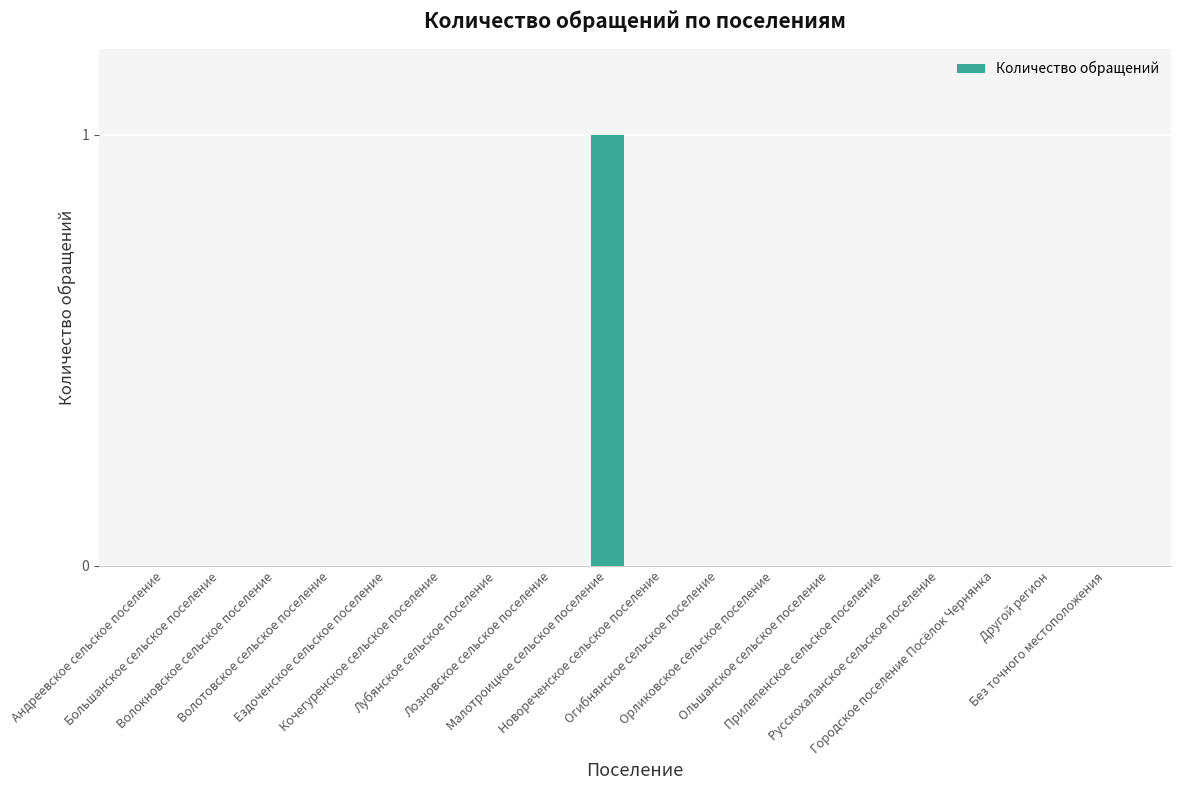

Count the values in the range 0 to 1.

18